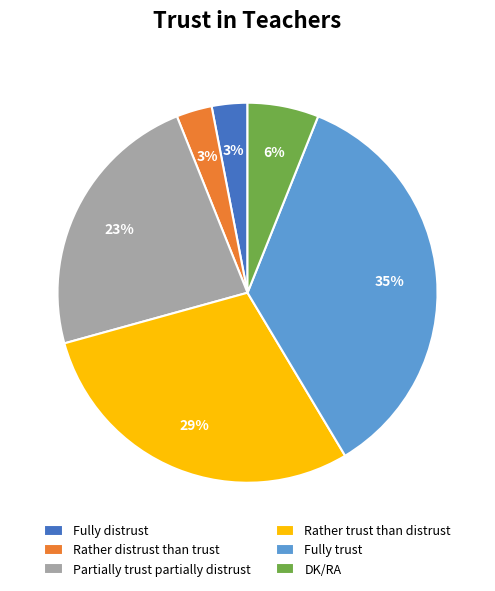

The Fully trust slice represents 44% of the pie. True or false?

False